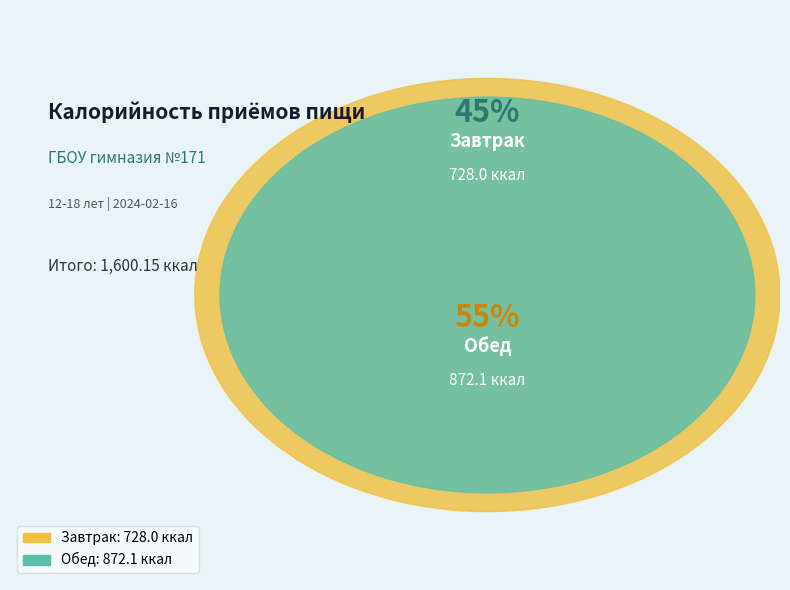

How many slices are in this pie chart?

2